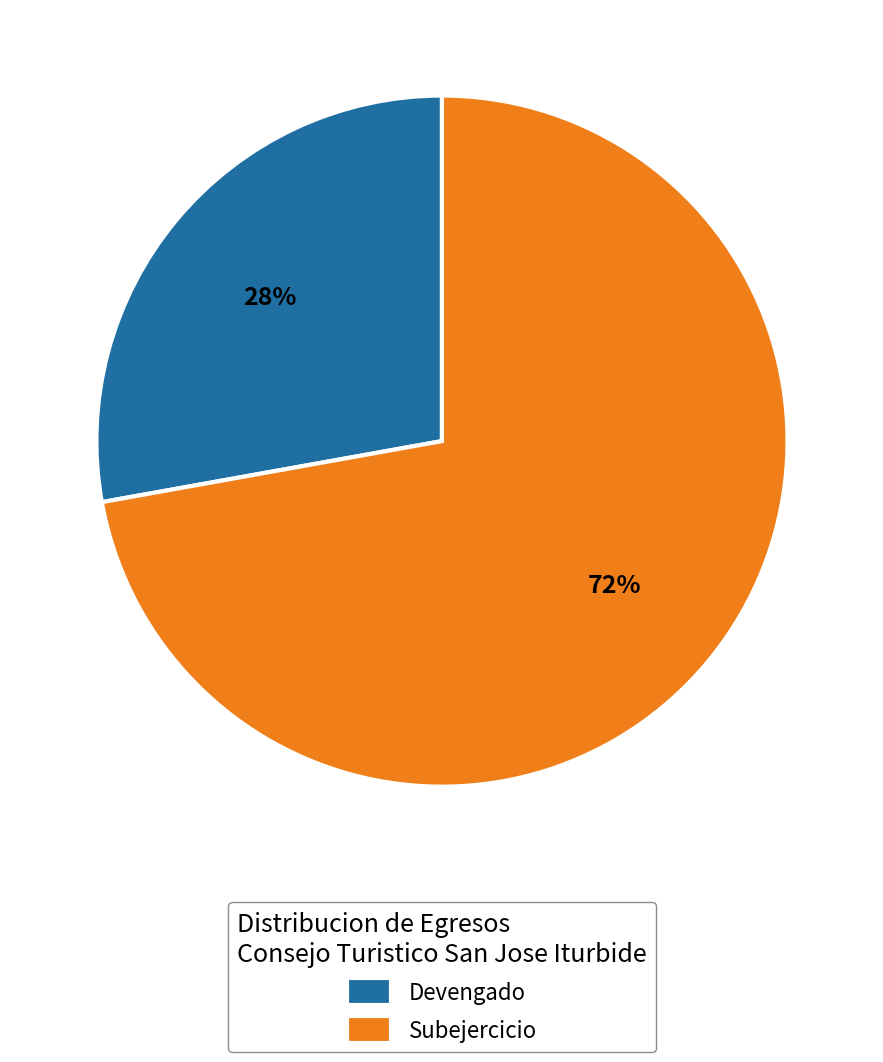

What is the majority slice?

Subejercicio